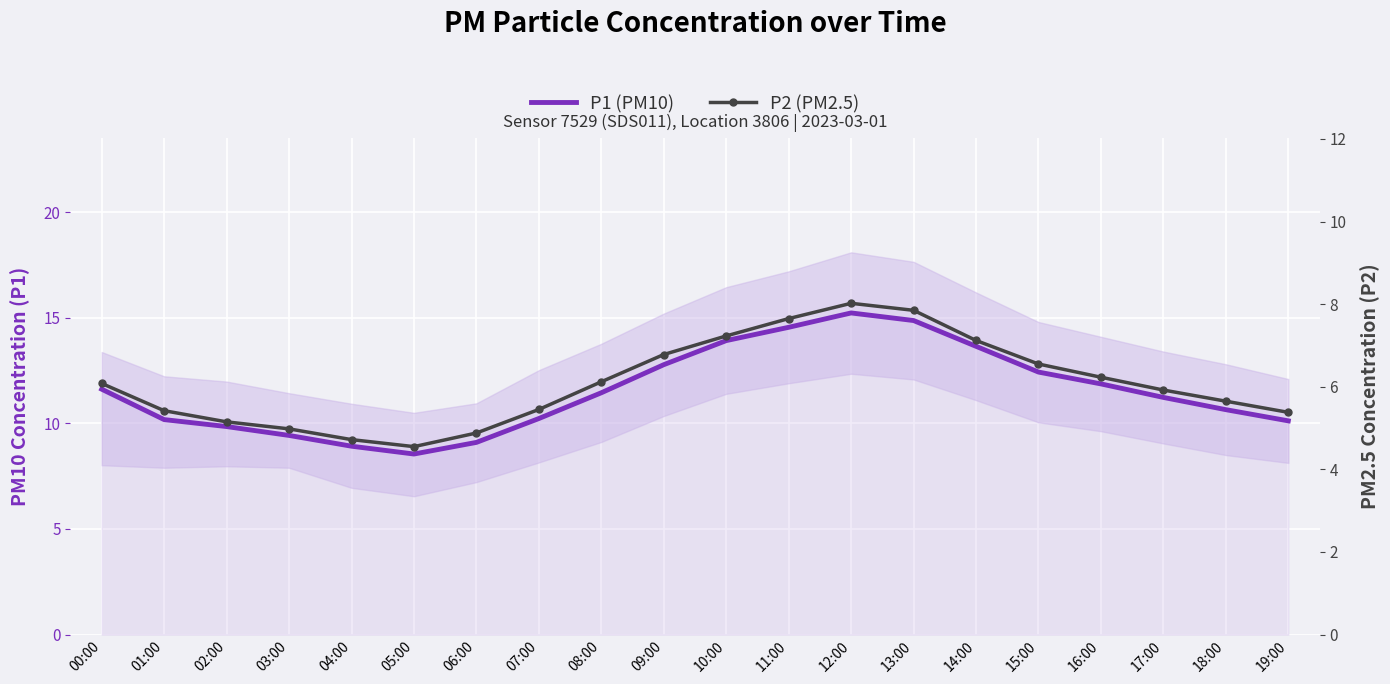

List the series in order of their peak value, lowest first.

P2 (PM2.5), P1 (PM10)